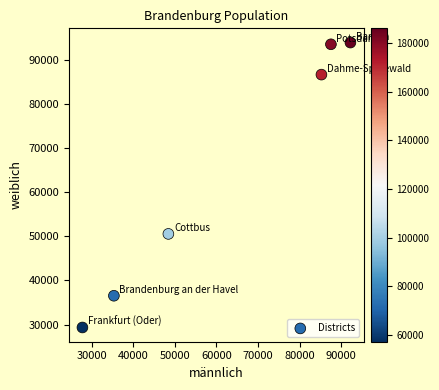

What Y value in the scatter plot is closest to 61614?

50548